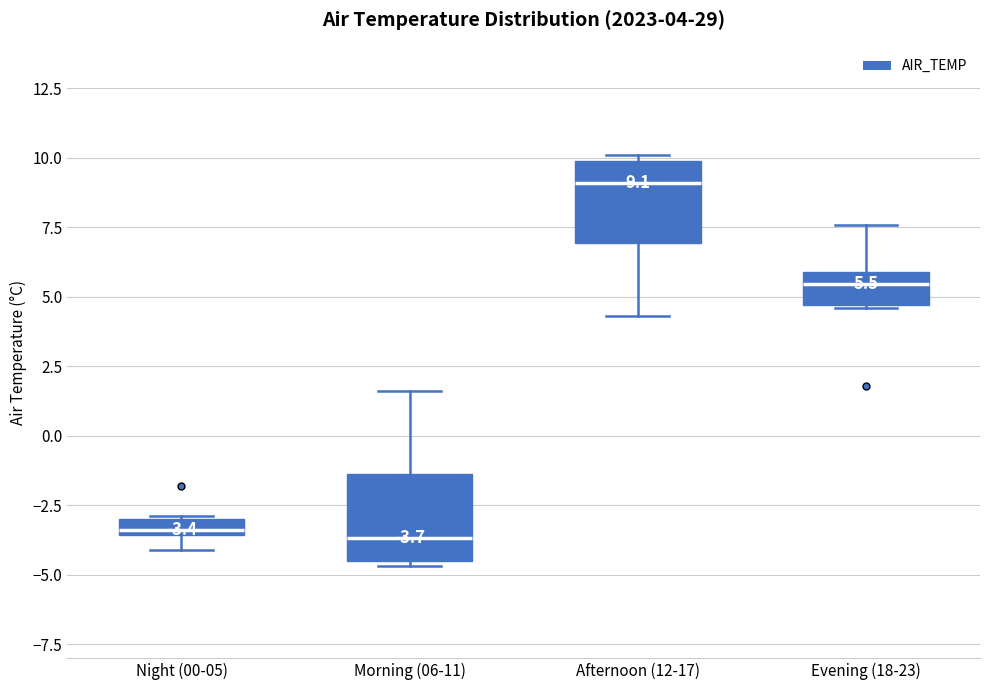

Which box's median line is the highest?

Afternoon (12-17)